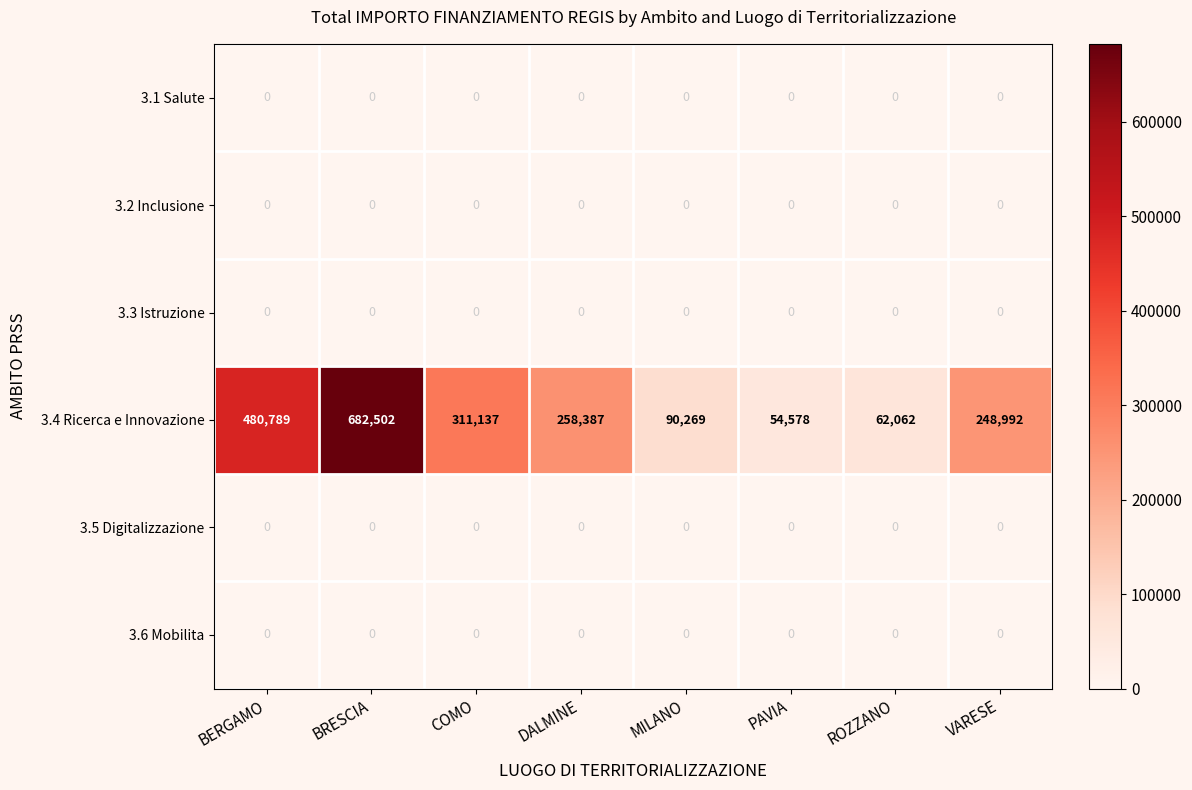

The value of 3.5 Digitalizzazione at ROZZANO is 0. True or false?

True